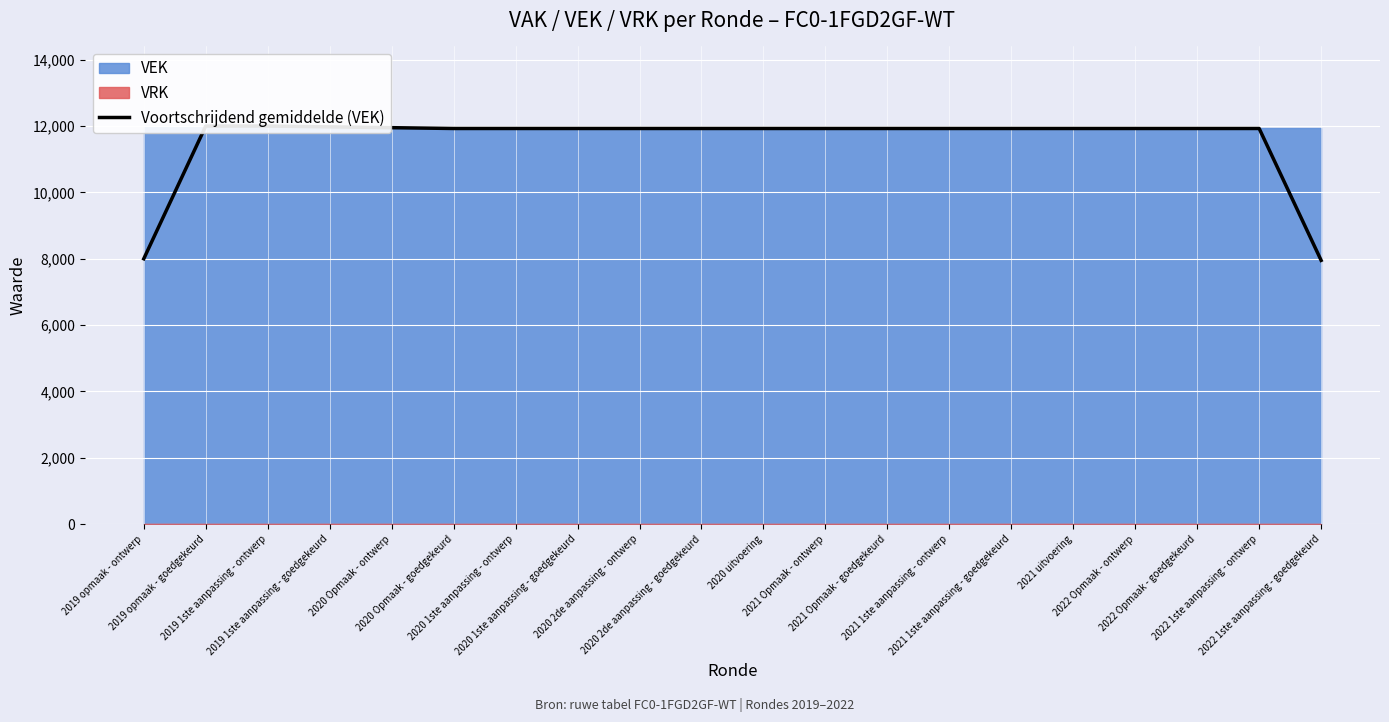

Which label corresponds to the smallest value in the chart?

2022 1ste aanpassing - goedgekeurd